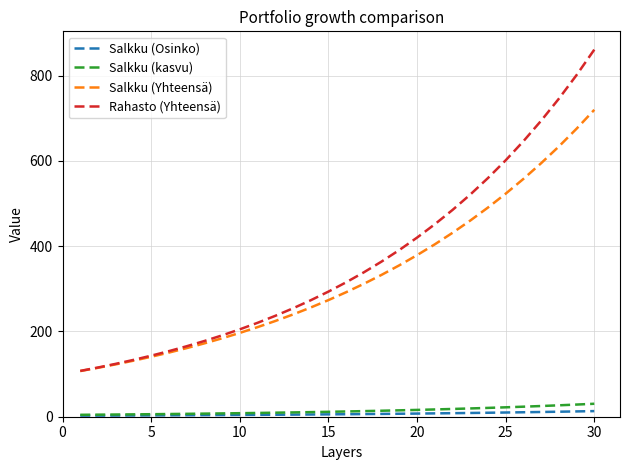

True or false: Rahasto (Yhteensä) and Salkku (Osinko) intersect in this chart.

False